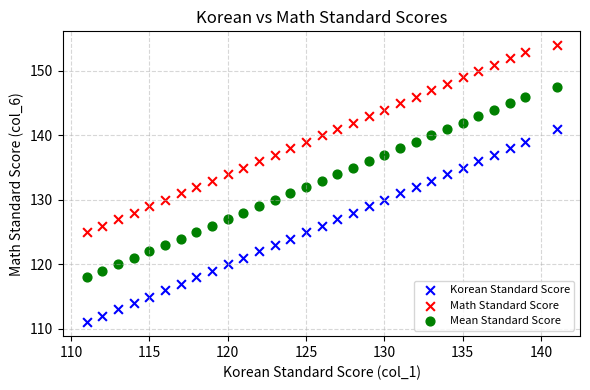

Which series reaches the minimum Y coordinate?

Korean Standard Score